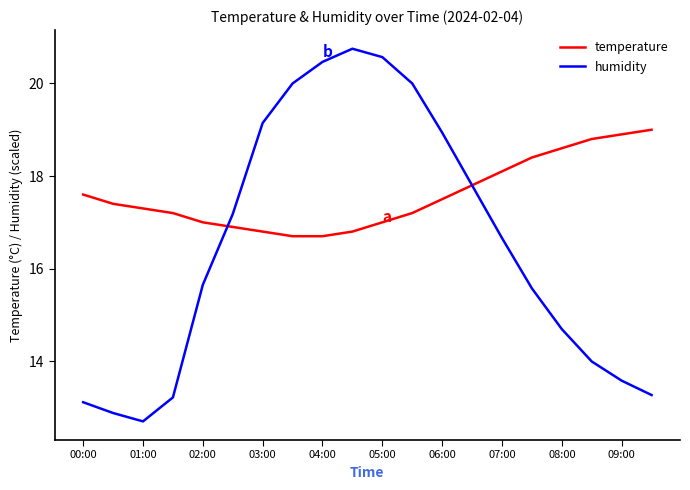

How many distinct data groups are displayed?

2